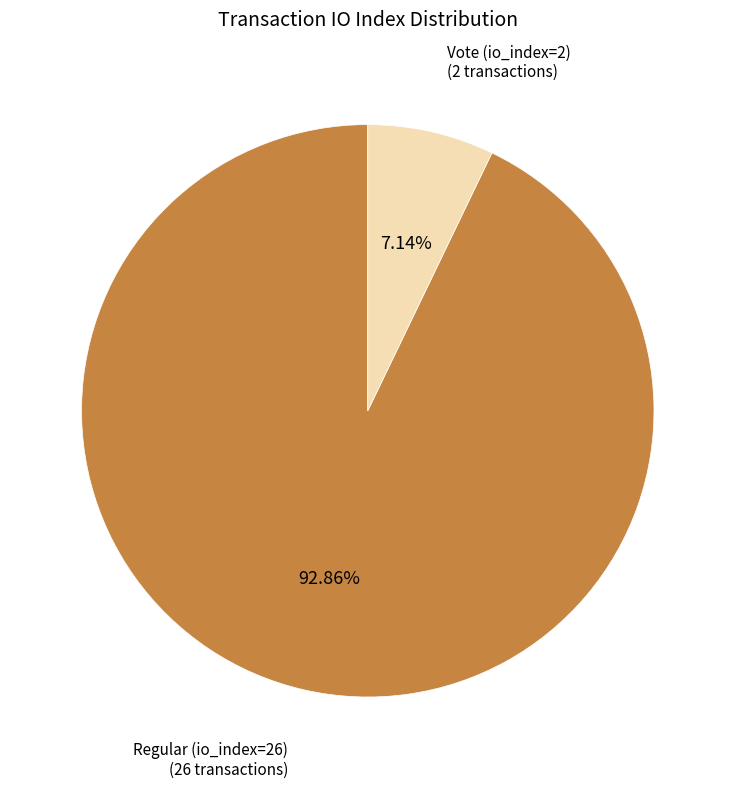

Is there a majority slice in this chart?

Yes